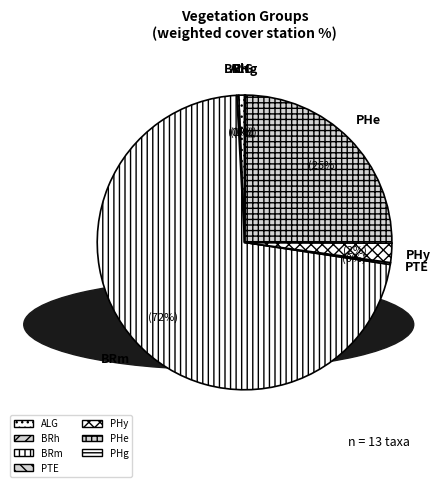

Which slice is the largest?

BRm